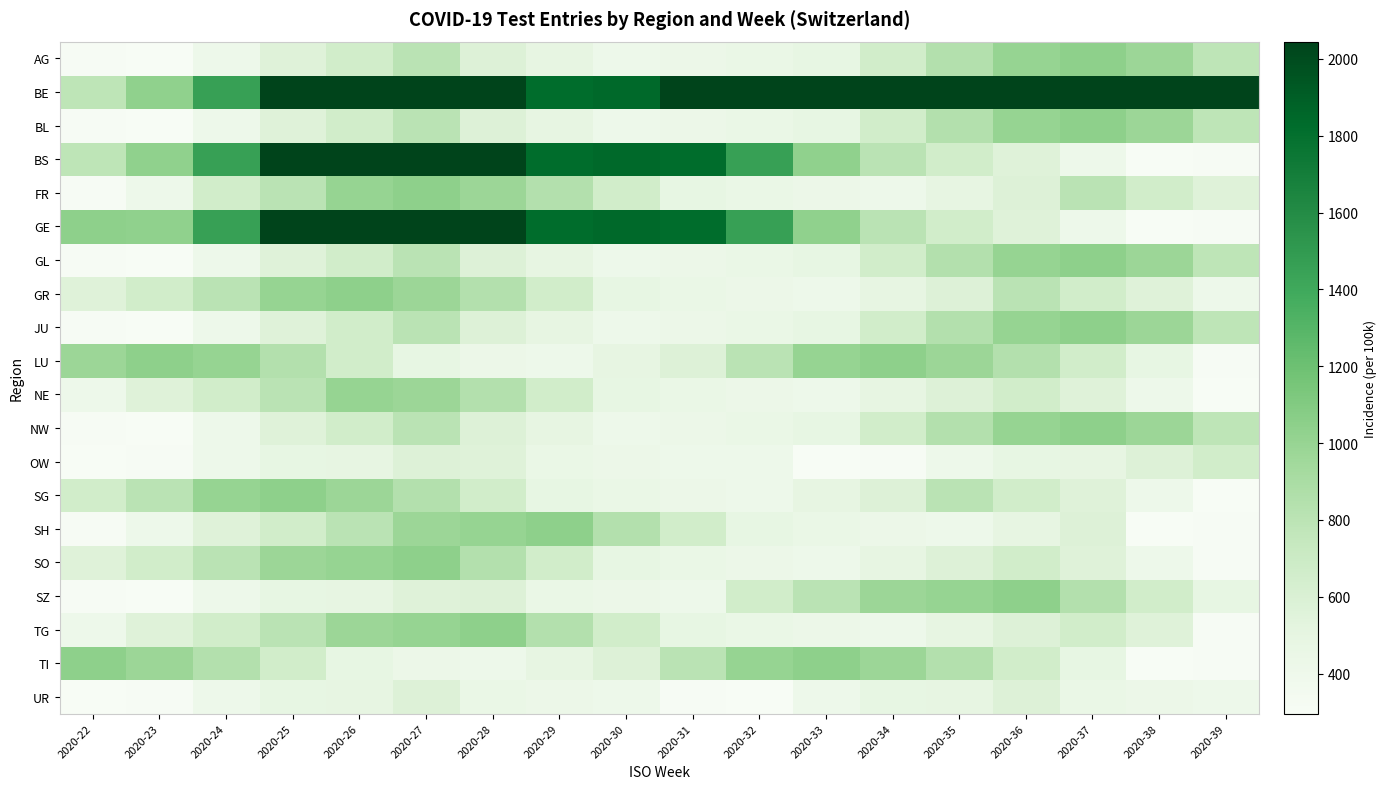

Reading left to right, transcribe all the data shown in this chart.

AG: 2020-22=303.8	2020-23=295.9	2020-24=412.0	2020-25=556.6	2020-26=661.1	2020-27=806.2	2020-28=570.1	2020-29=491.0	2020-30=409.8	2020-31=430.9	2020-32=446.2	2020-33=480.8	2020-34=663.1	2020-35=846.4	2020-36=1005.0	2020-37=1044.1	2020-38=975.8	2020-39=784.3
BE: 2020-22=781.6	2020-23=1030.6	2020-24=1459.0	2020-25=2043.4	2020-26=2506.1	2020-27=2385.4	2020-28=2074.8	2020-29=1820.9	2020-30=1846.1	2020-31=160065.0	2020-32=157876.0	2020-33=179895.0	2020-34=206818.0	2020-35=217283.0	2020-36=177167.0	2020-37=126497.0	2020-38=89354.0	2020-39=67764.0
BL: 2020-22=303.8	2020-23=295.9	2020-24=412.0	2020-25=556.6	2020-26=661.1	2020-27=806.2	2020-28=570.1	2020-29=491.0	2020-30=409.8	2020-31=430.9	2020-32=446.2	2020-33=480.8	2020-34=663.1	2020-35=846.4	2020-36=1005.0	2020-37=1044.1	2020-38=975.8	2020-39=784.3
BS: 2020-22=781.6	2020-23=1030.6	2020-24=1459.0	2020-25=2043.4	2020-26=2506.1	2020-27=2385.4	2020-28=2074.8	2020-29=1820.9	2020-30=1846.1	2020-31=1820.9	2020-32=1459.0	2020-33=1030.6	2020-34=806.2	2020-35=661.1	2020-36=556.6	2020-37=412.0	2020-38=295.9	2020-39=303.8
FR: 2020-22=303.8	2020-23=412.0	2020-24=661.1	2020-25=806.2	2020-26=1005.0	2020-27=1044.1	2020-28=975.8	2020-29=846.4	2020-30=663.1	2020-31=480.8	2020-32=446.2	2020-33=430.9	2020-34=409.8	2020-35=491.0	2020-36=570.1	2020-37=806.2	2020-38=661.1	2020-39=556.6
GE: 2020-22=1044.1	2020-23=1030.6	2020-24=1459.0	2020-25=2043.4	2020-26=2506.1	2020-27=2385.4	2020-28=2074.8	2020-29=1820.9	2020-30=1846.1	2020-31=1820.9	2020-32=1459.0	2020-33=1030.6	2020-34=806.2	2020-35=661.1	2020-36=556.6	2020-37=412.0	2020-38=295.9	2020-39=303.8
GL: 2020-22=303.8	2020-23=295.9	2020-24=412.0	2020-25=556.6	2020-26=661.1	2020-27=806.2	2020-28=570.1	2020-29=491.0	2020-30=409.8	2020-31=430.9	2020-32=446.2	2020-33=480.8	2020-34=663.1	2020-35=846.4	2020-36=1005.0	2020-37=1044.1	2020-38=975.8	2020-39=784.3
GR: 2020-22=556.6	2020-23=661.1	2020-24=806.2	2020-25=1005.0	2020-26=1044.1	2020-27=975.8	2020-28=846.4	2020-29=663.1	2020-30=480.8	2020-31=446.2	2020-32=430.9	2020-33=409.8	2020-34=491.0	2020-35=570.1	2020-36=806.2	2020-37=661.1	2020-38=556.6	2020-39=412.0
JU: 2020-22=303.8	2020-23=295.9	2020-24=412.0	2020-25=556.6	2020-26=661.1	2020-27=806.2	2020-28=570.1	2020-29=491.0	2020-30=409.8	2020-31=430.9	2020-32=446.2	2020-33=480.8	2020-34=663.1	2020-35=846.4	2020-36=1005.0	2020-37=1044.1	2020-38=975.8	2020-39=784.3
LU: 2020-22=975.8	2020-23=1044.1	2020-24=1005.0	2020-25=846.4	2020-26=663.1	2020-27=480.8	2020-28=430.9	2020-29=409.8	2020-30=491.0	2020-31=570.1	2020-32=806.2	2020-33=1005.0	2020-34=1044.1	2020-35=975.8	2020-36=846.4	2020-37=663.1	2020-38=480.8	2020-39=303.8
NE: 2020-22=412.0	2020-23=556.6	2020-24=661.1	2020-25=806.2	2020-26=1005.0	2020-27=975.8	2020-28=846.4	2020-29=663.1	2020-30=480.8	2020-31=446.2	2020-32=430.9	2020-33=409.8	2020-34=491.0	2020-35=570.1	2020-36=661.1	2020-37=556.6	2020-38=412.0	2020-39=295.9
NW: 2020-22=303.8	2020-23=295.9	2020-24=412.0	2020-25=556.6	2020-26=661.1	2020-27=806.2	2020-28=570.1	2020-29=491.0	2020-30=409.8	2020-31=430.9	2020-32=446.2	2020-33=480.8	2020-34=663.1	2020-35=846.4	2020-36=1005.0	2020-37=1044.1	2020-38=975.8	2020-39=784.3
OW: 2020-22=295.9	2020-23=303.8	2020-24=412.0	2020-25=480.8	2020-26=491.0	2020-27=570.1	2020-28=556.6	2020-29=446.2	2020-30=430.9	2020-31=409.8	2020-32=412.0	2020-33=295.9	2020-34=303.8	2020-35=412.0	2020-36=480.8	2020-37=491.0	2020-38=570.1	2020-39=663.1
SG: 2020-22=661.1	2020-23=806.2	2020-24=1005.0	2020-25=1044.1	2020-26=975.8	2020-27=846.4	2020-28=663.1	2020-29=480.8	2020-30=446.2	2020-31=430.9	2020-32=409.8	2020-33=491.0	2020-34=570.1	2020-35=806.2	2020-36=661.1	2020-37=556.6	2020-38=412.0	2020-39=295.9
SH: 2020-22=303.8	2020-23=412.0	2020-24=556.6	2020-25=661.1	2020-26=806.2	2020-27=975.8	2020-28=1005.0	2020-29=1044.1	2020-30=846.4	2020-31=663.1	2020-32=480.8	2020-33=446.2	2020-34=430.9	2020-35=409.8	2020-36=491.0	2020-37=570.1	2020-38=295.9	2020-39=303.8
SO: 2020-22=556.6	2020-23=661.1	2020-24=806.2	2020-25=975.8	2020-26=1005.0	2020-27=1044.1	2020-28=846.4	2020-29=663.1	2020-30=480.8	2020-31=446.2	2020-32=430.9	2020-33=409.8	2020-34=491.0	2020-35=570.1	2020-36=661.1	2020-37=556.6	2020-38=412.0	2020-39=303.8
SZ: 2020-22=303.8	2020-23=295.9	2020-24=412.0	2020-25=480.8	2020-26=491.0	2020-27=556.6	2020-28=570.1	2020-29=446.2	2020-30=430.9	2020-31=409.8	2020-32=663.1	2020-33=806.2	2020-34=975.8	2020-35=1005.0	2020-36=1044.1	2020-37=846.4	2020-38=661.1	2020-39=480.8
TG: 2020-22=412.0	2020-23=556.6	2020-24=661.1	2020-25=806.2	2020-26=975.8	2020-27=1005.0	2020-28=1044.1	2020-29=846.4	2020-30=663.1	2020-31=480.8	2020-32=446.2	2020-33=430.9	2020-34=409.8	2020-35=491.0	2020-36=570.1	2020-37=661.1	2020-38=556.6	2020-39=303.8
TI: 2020-22=1044.1	2020-23=975.8	2020-24=846.4	2020-25=663.1	2020-26=480.8	2020-27=430.9	2020-28=409.8	2020-29=491.0	2020-30=570.1	2020-31=806.2	2020-32=1005.0	2020-33=1044.1	2020-34=975.8	2020-35=846.4	2020-36=663.1	2020-37=480.8	2020-38=295.9	2020-39=303.8
UR: 2020-22=295.9	2020-23=303.8	2020-24=412.0	2020-25=480.8	2020-26=491.0	2020-27=570.1	2020-28=446.2	2020-29=430.9	2020-30=409.8	2020-31=303.8	2020-32=295.9	2020-33=412.0	2020-34=480.8	2020-35=491.0	2020-36=570.1	2020-37=446.2	2020-38=430.9	2020-39=409.8